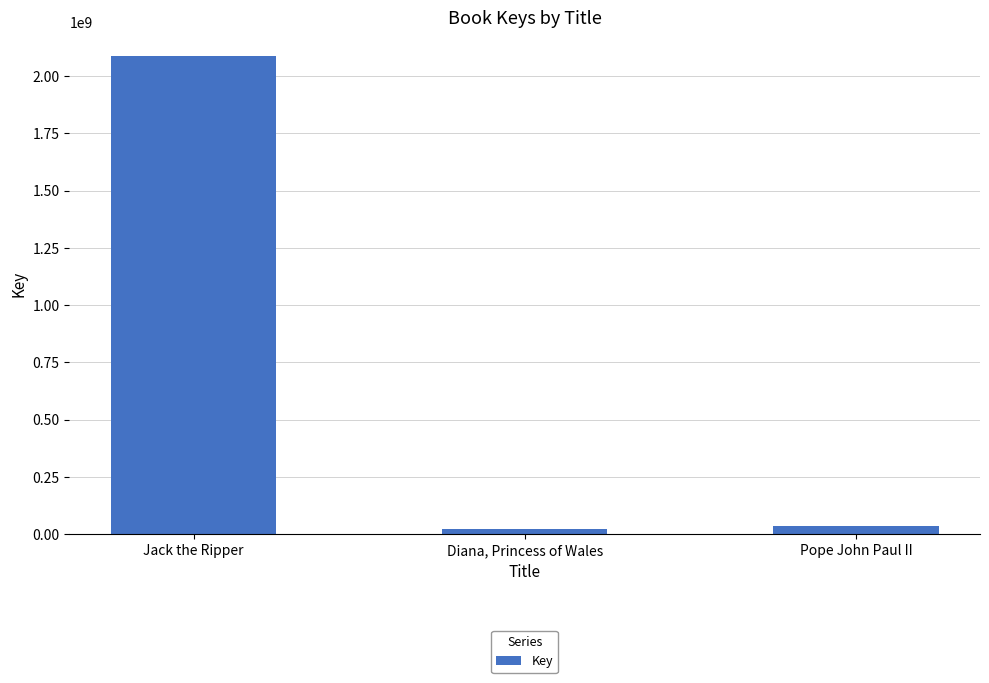

What is the sum of all values?

2146136266